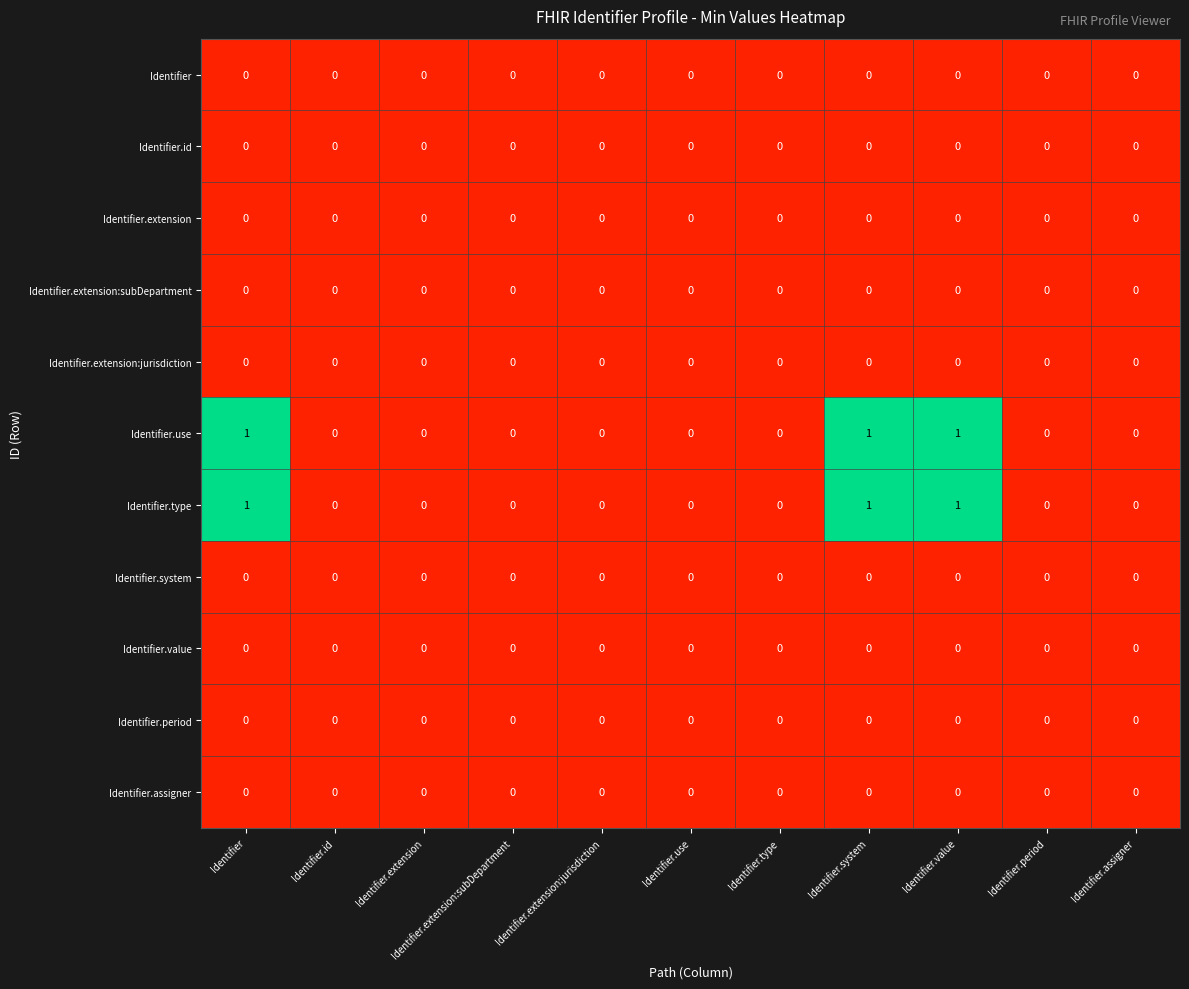

Is it true that Identifier.period equals 0 at Identifier.extension:jurisdiction?

True